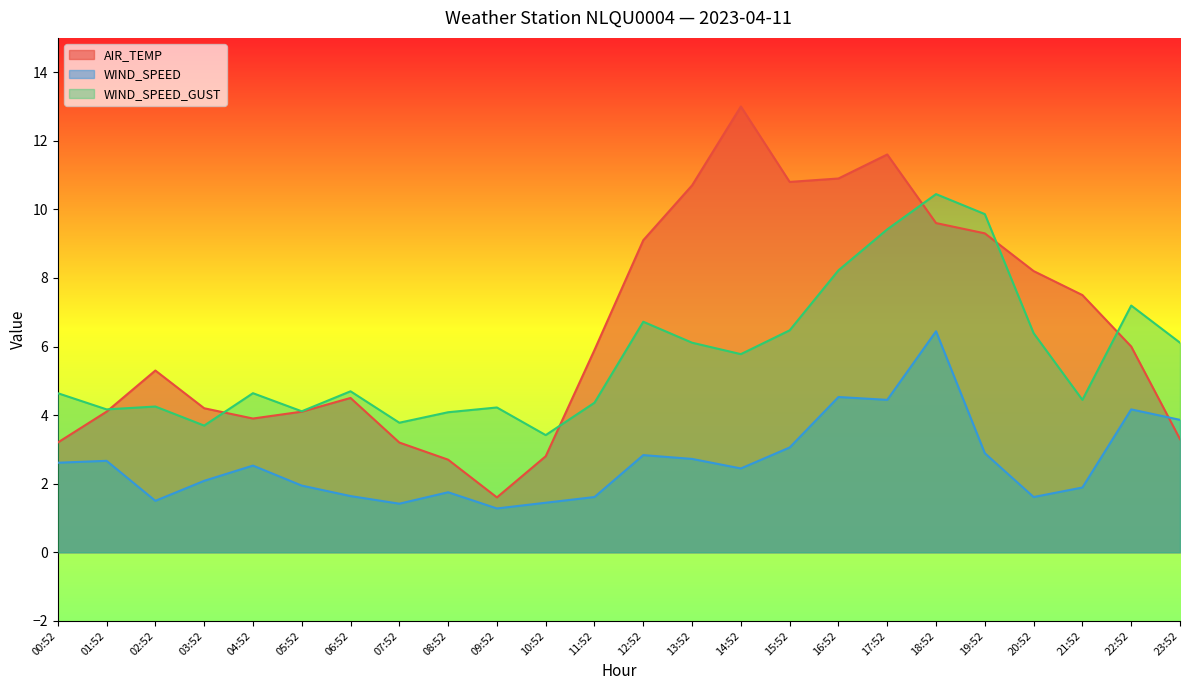

True or false: WIND_SPEED has more than 0 points higher than both neighbors.

True